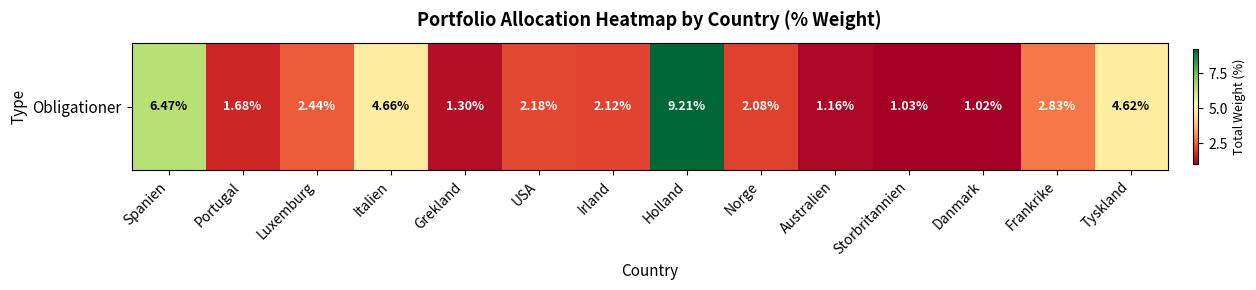

The value at USA is 2.2. True or false?

True